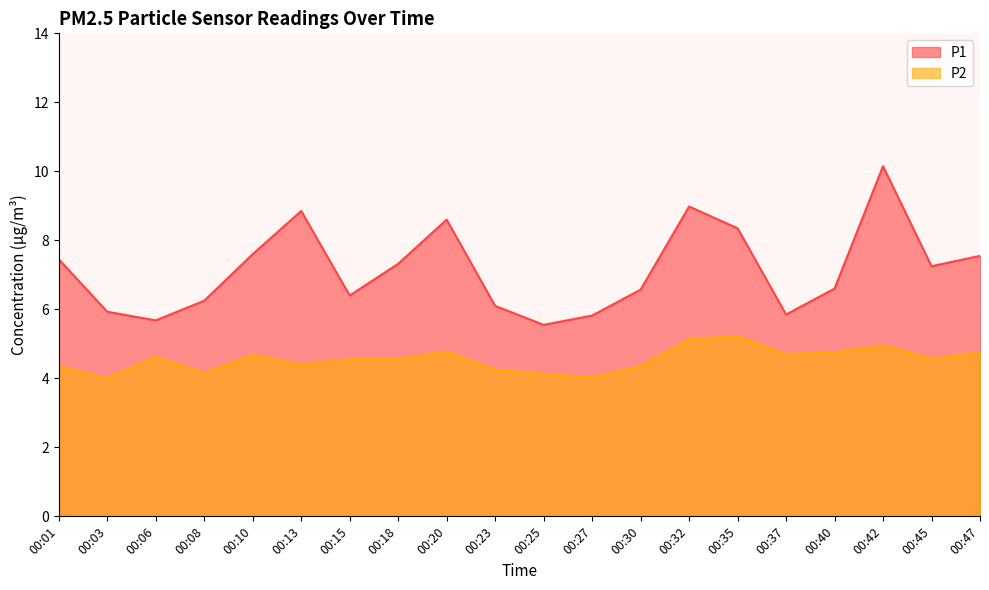

At which label is P1 closest to 7?

00:45